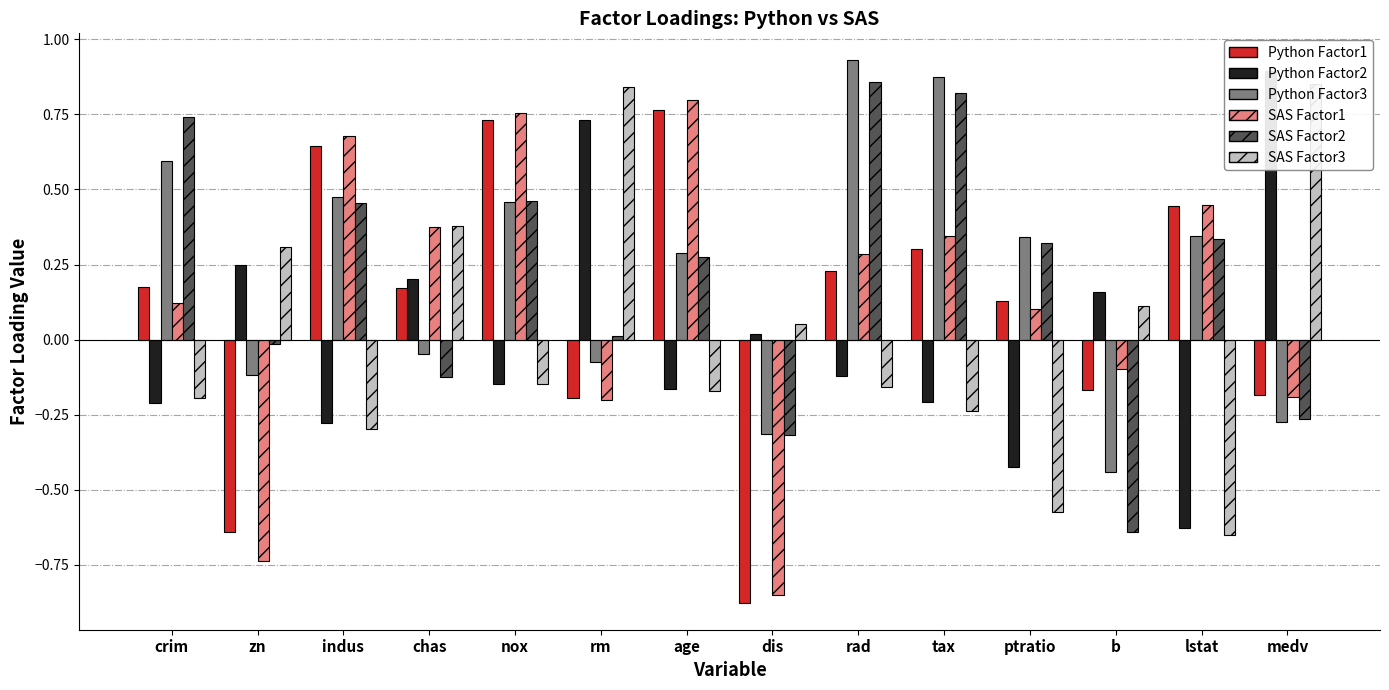

Which has a higher value, lstat or ptratio?

lstat